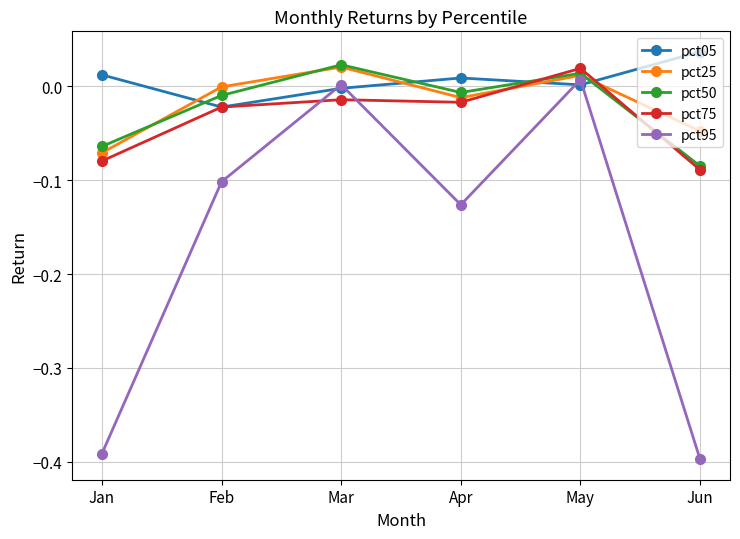

How many interior local valleys does the pct05 series have?

2